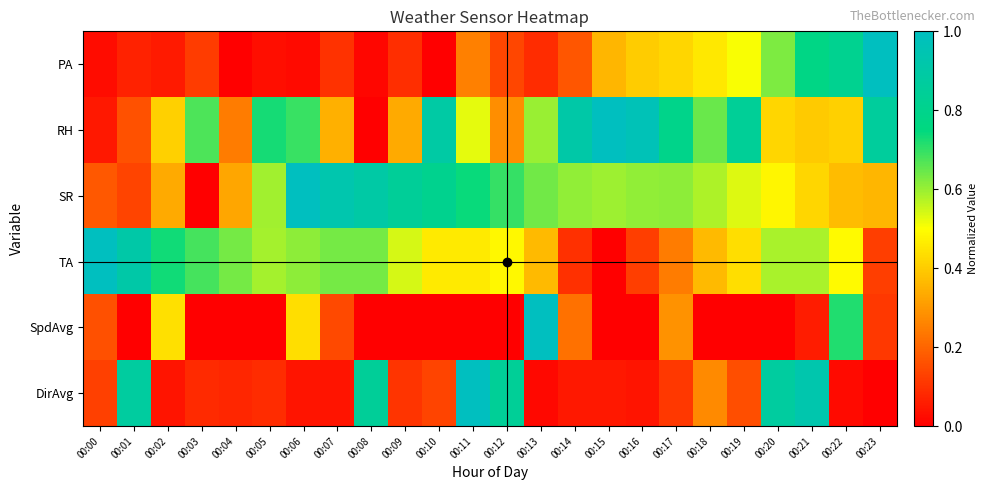

At how many categories does at least one series exceed 0?

24